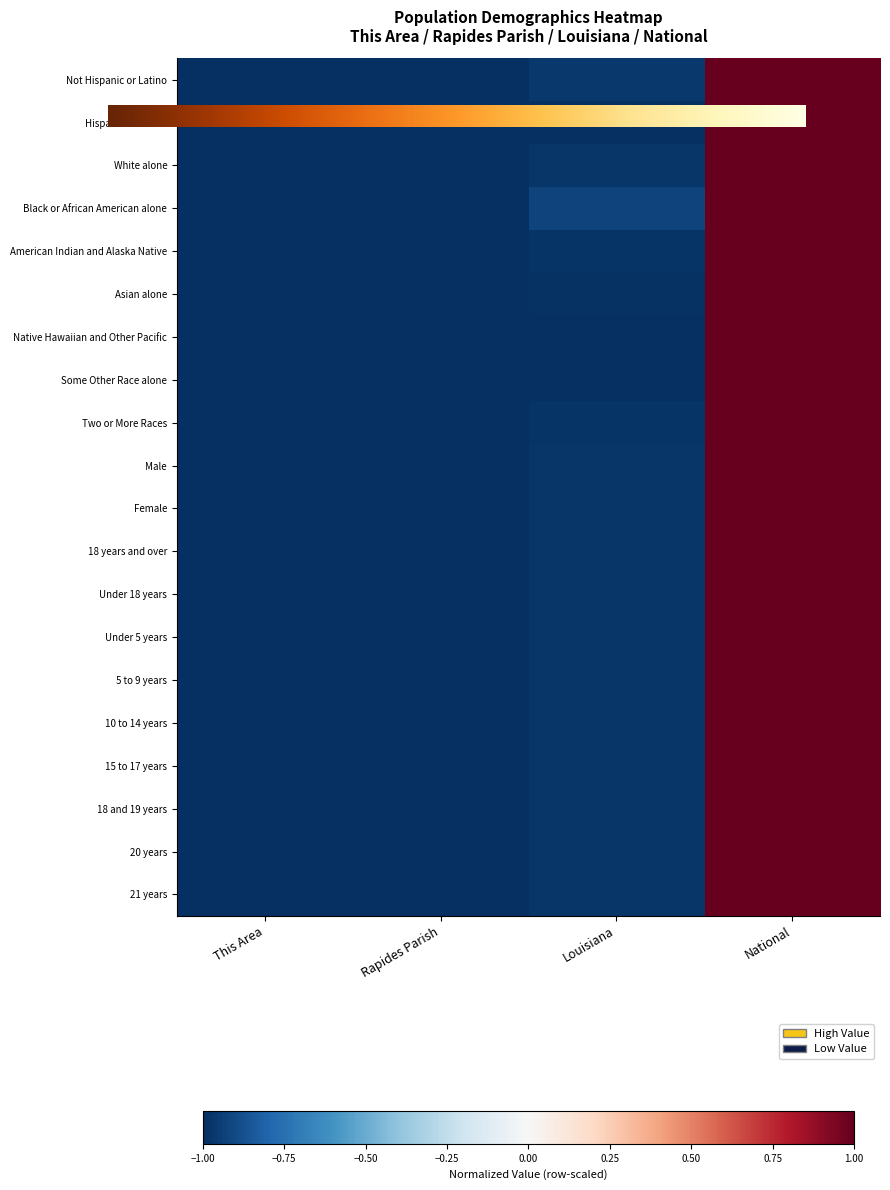

Is it true that Hispanic or Latino equals -1.0 at Rapides Parish?

True